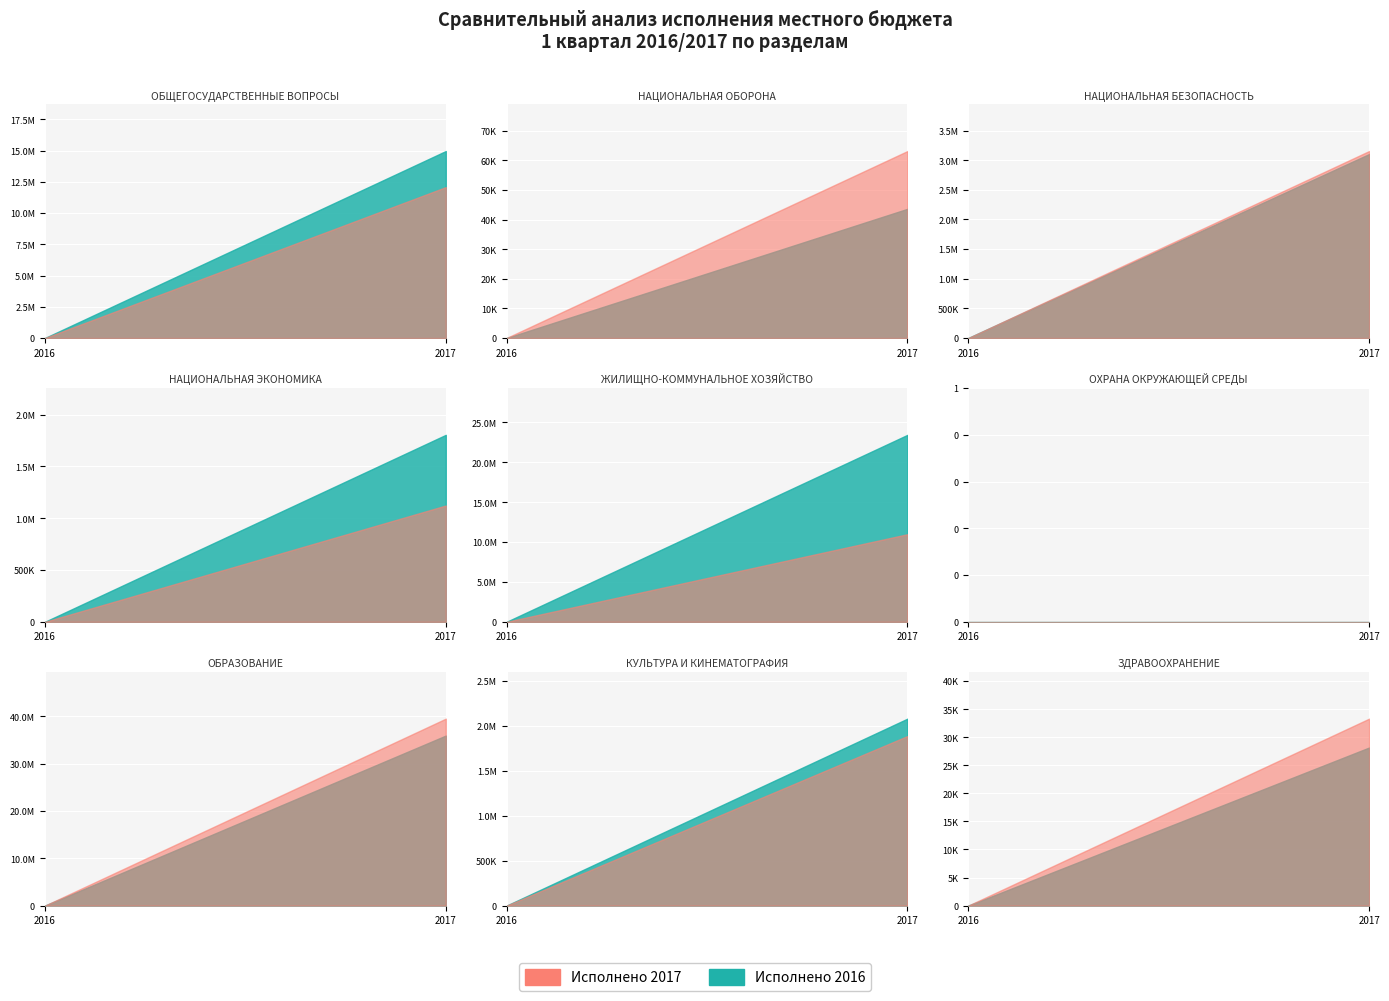

How many values in the Исполнено 2016 series exceed 2082100?

4